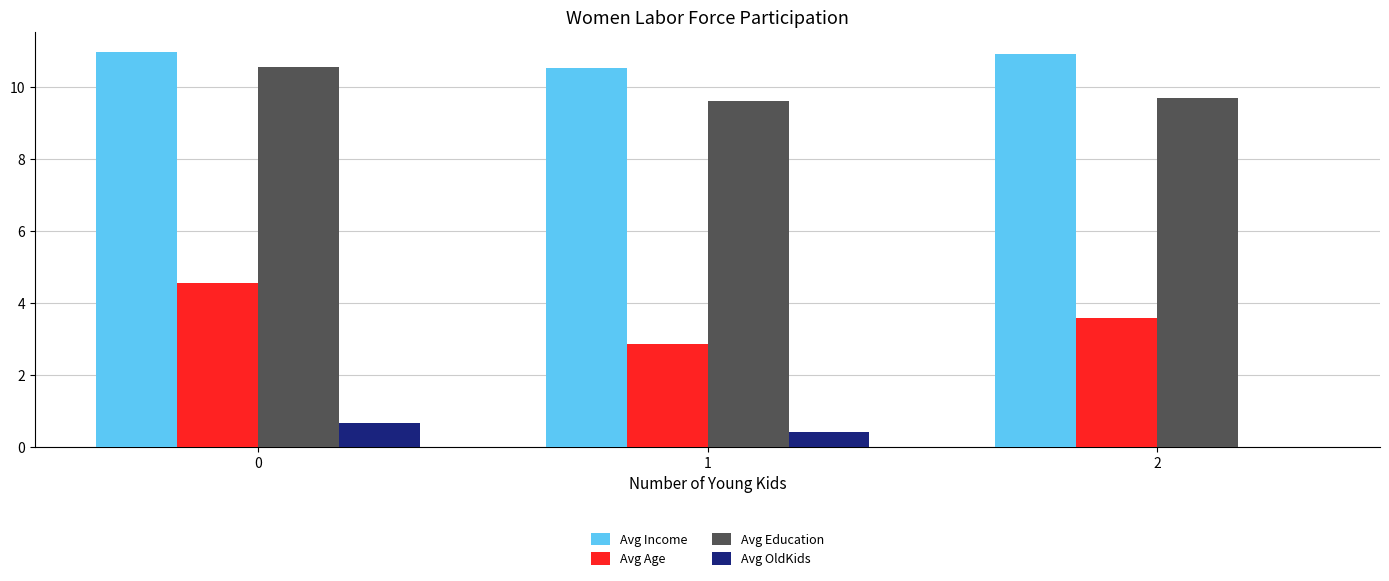

Is the value of Avg Income at 1 greater than the value of Avg OldKids at 0?

Yes